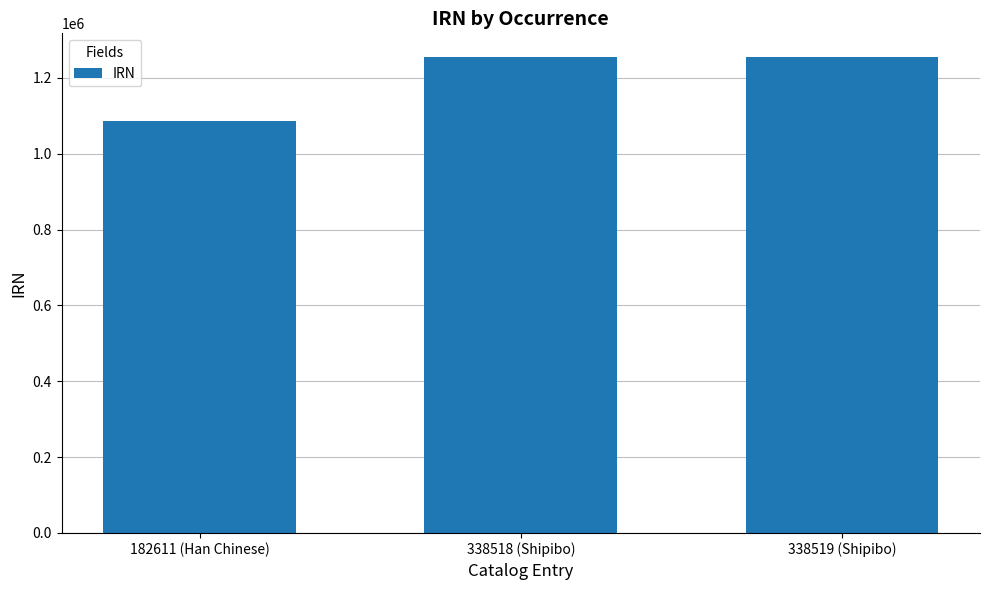

What is the change in value from 182611 (Han Chinese) to 338518 (Shipibo)?

+169331